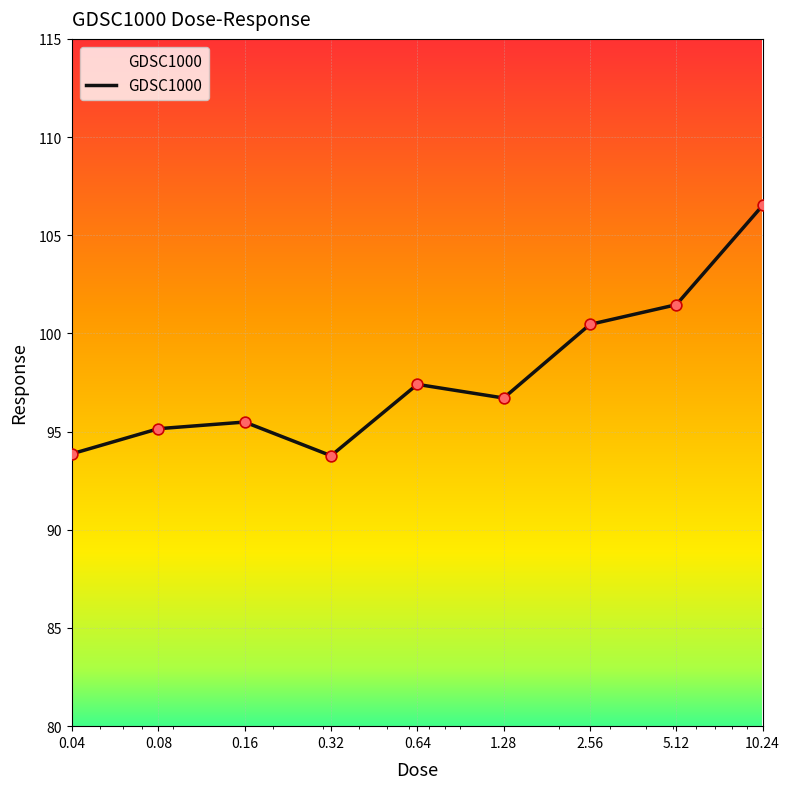

What is the minimum value shown in the chart?

93.8